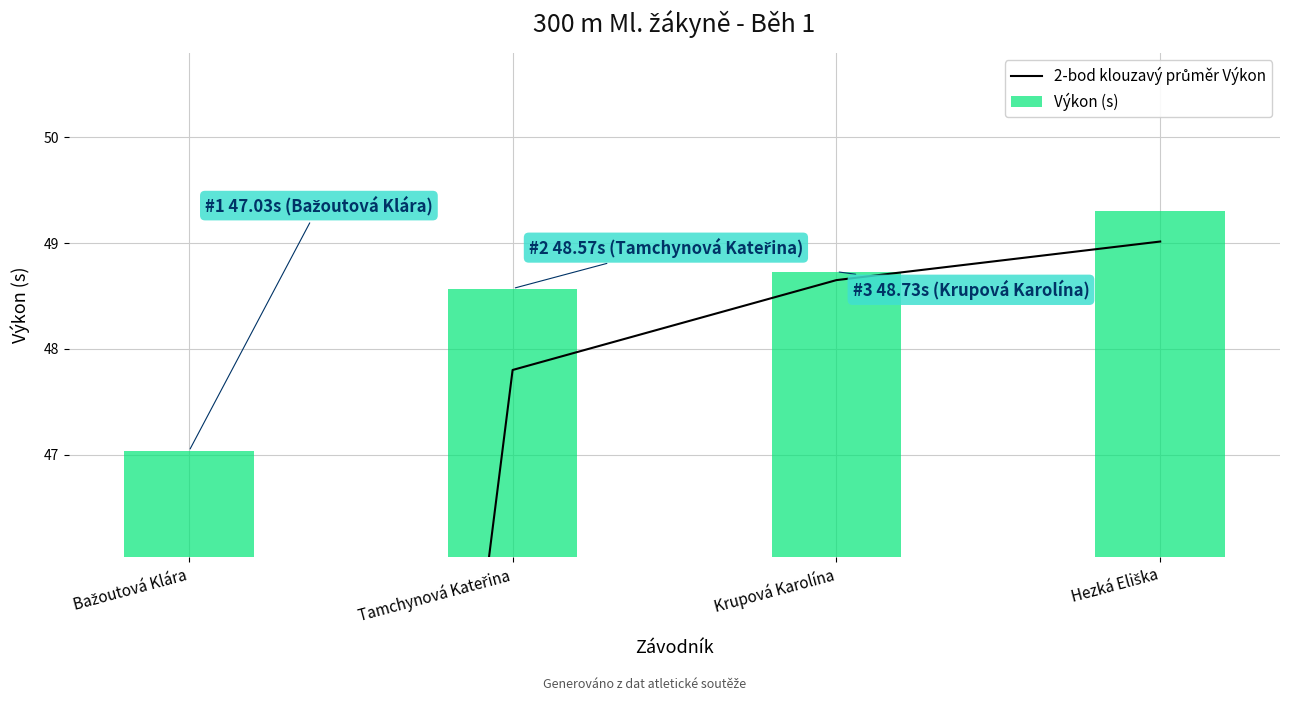

What is the spread (max minus min) of values at Krupová Karolína?

0.1